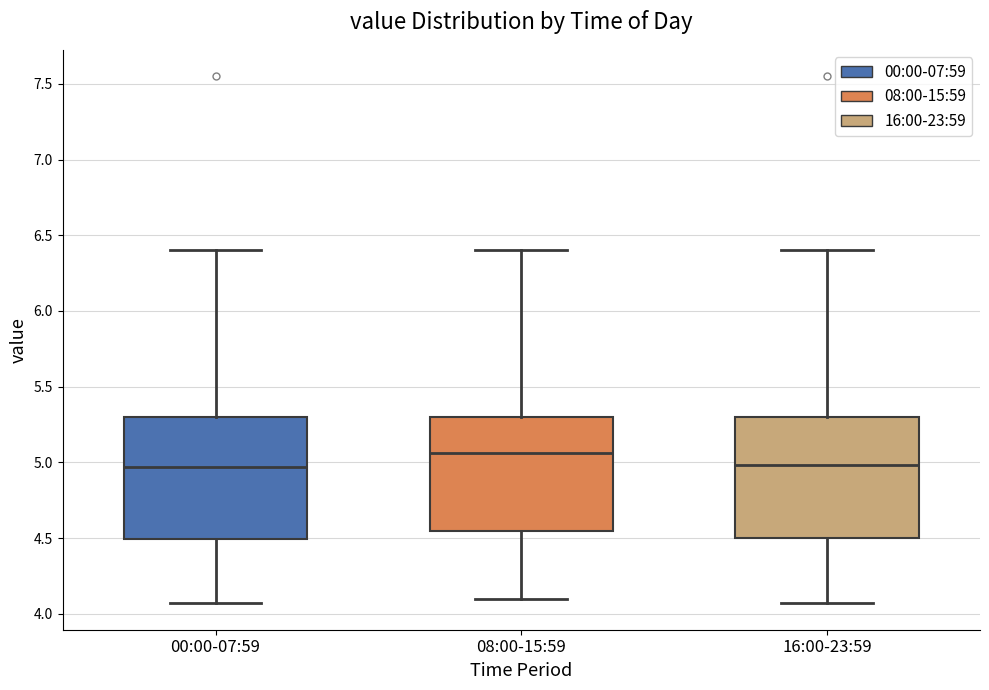

Reading left to right, transcribe this box plot: for each box, give where its median line is, the range the box spans, and where its two whiskers end, as read against the y-axis. The values are not printed on the chart, so give them approximately, as read against the axis.

00:00-07:59: median 4.95, box 4.50 to 5.30, whiskers 4.05 to 6.40
08:00-15:59: median 5.05, box 4.55 to 5.30, whiskers 4.10 to 6.40
16:00-23:59: median 5.00, box 4.50 to 5.30, whiskers 4.05 to 6.40